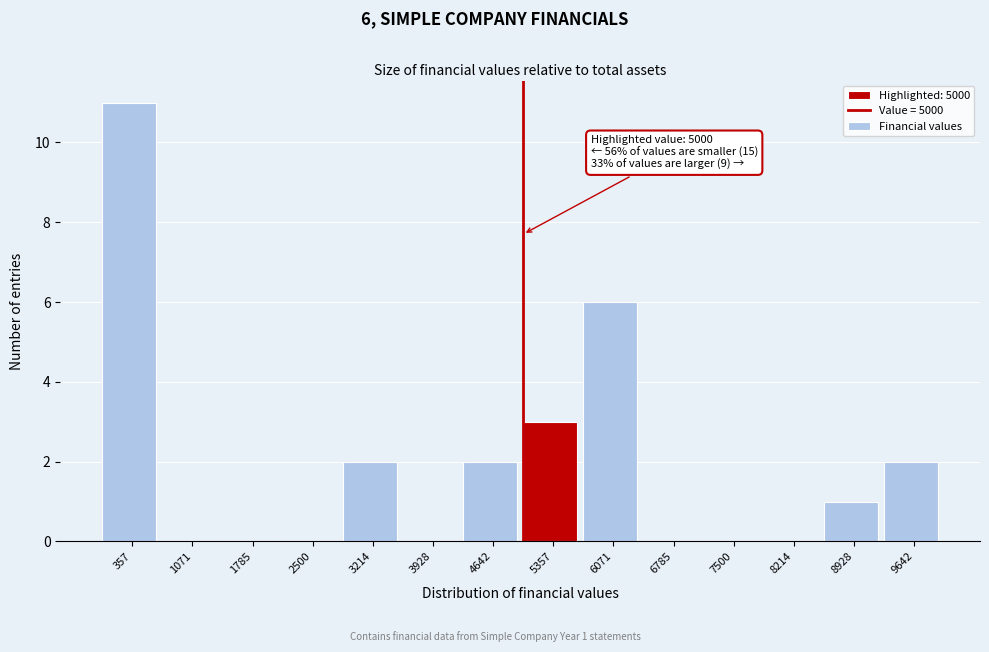

Over which range of the x-axis is the bar tallest?

0 to 700